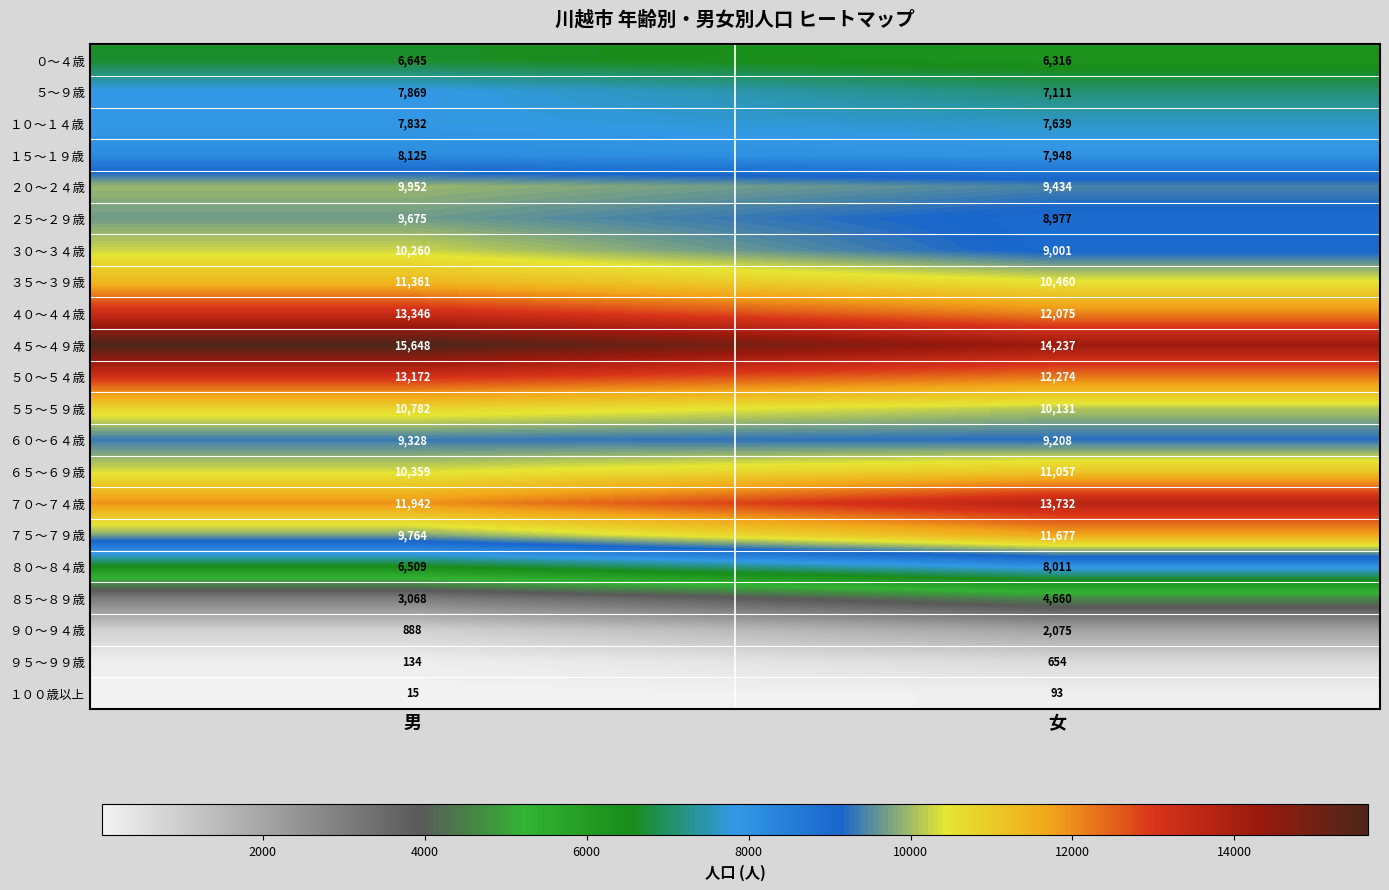

What is the sum of the ３０～３４歳 values at 男 and 女?

19261